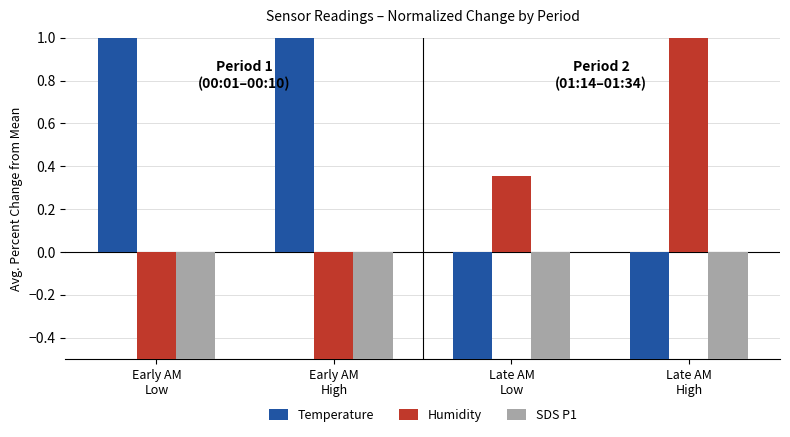

What is the label of the 2nd bar from the left?

Early AM
High